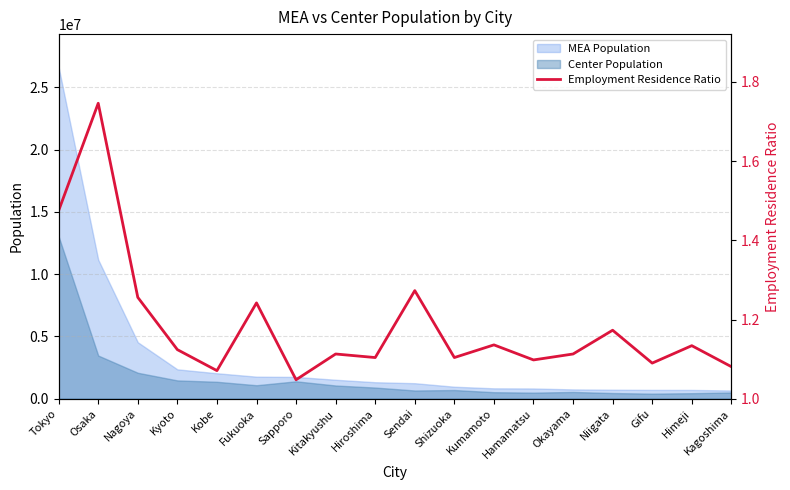

What is the greatest value displayed?

1.7